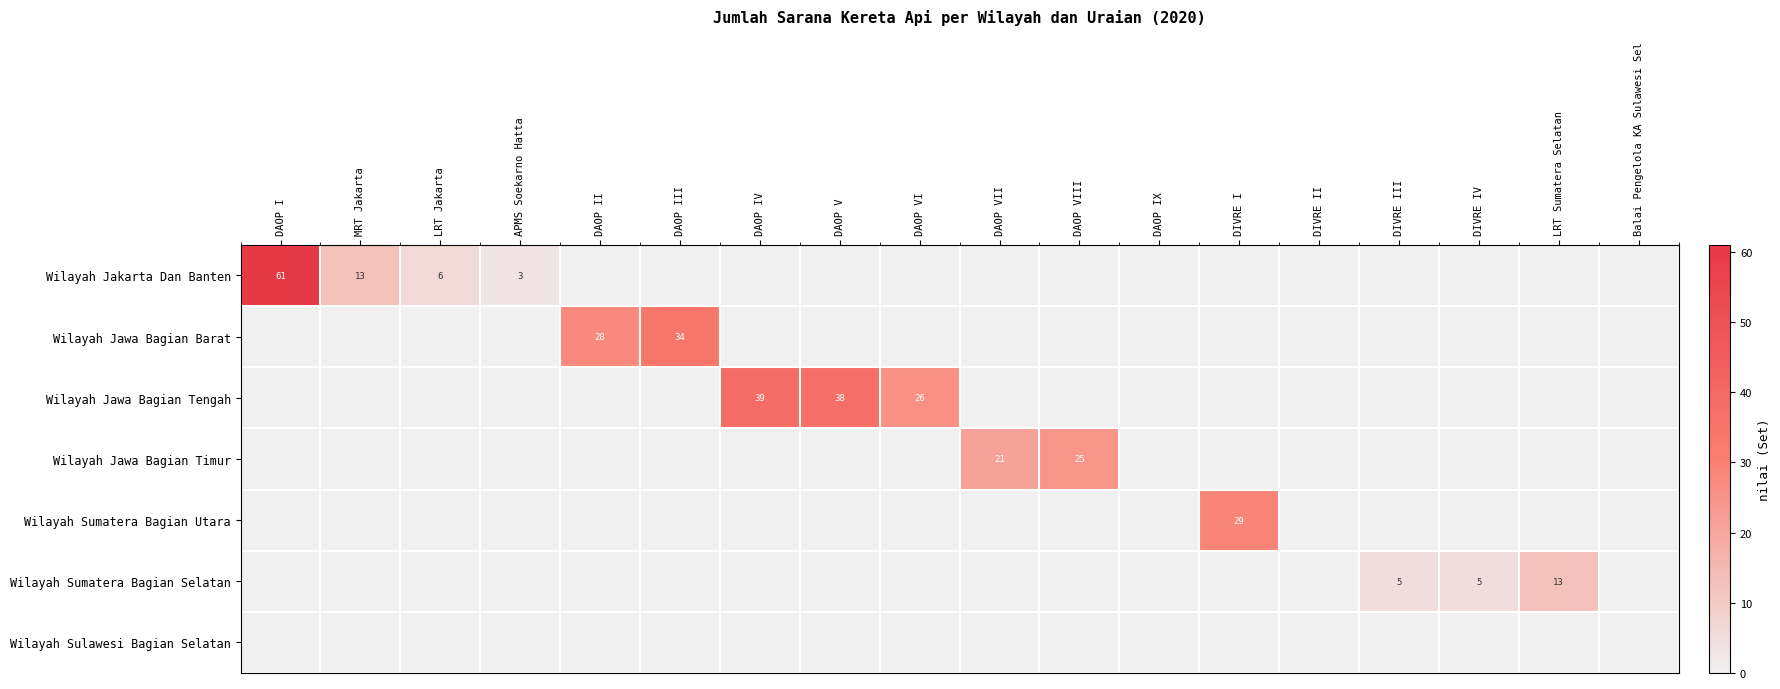

Is it true that Wilayah Jawa Bagian Barat equals 34 at DAOP III?

True